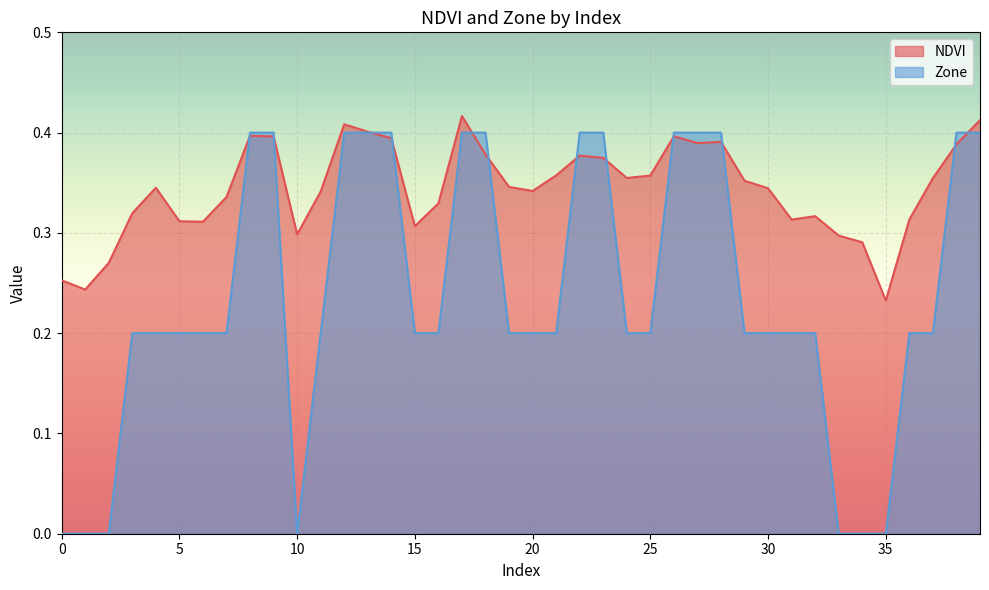

Reading right to left, extract all data points from this chart.

NDVI: 0.4	0.4	0.4	0.3	0.2	0.3	0.3	0.3	0.3	0.3	0.4	0.4	0.4	0.4	0.4	0.4	0.4	0.4	0.4	0.3	0.3	0.4	0.4	0.3	0.3	0.4	0.4	0.4	0.3	0.3	0.4	0.4	0.3	0.3	0.3	0.3	0.3	0.3	0.2	0.3
Zone: 0.4	0.4	0.2	0.2	0.0	0.0	0.0	0.2	0.2	0.2	0.2	0.4	0.4	0.4	0.2	0.2	0.4	0.4	0.2	0.2	0.2	0.4	0.4	0.2	0.2	0.4	0.4	0.4	0.2	0.0	0.4	0.4	0.2	0.2	0.2	0.2	0.2	0.0	0.0	0.0